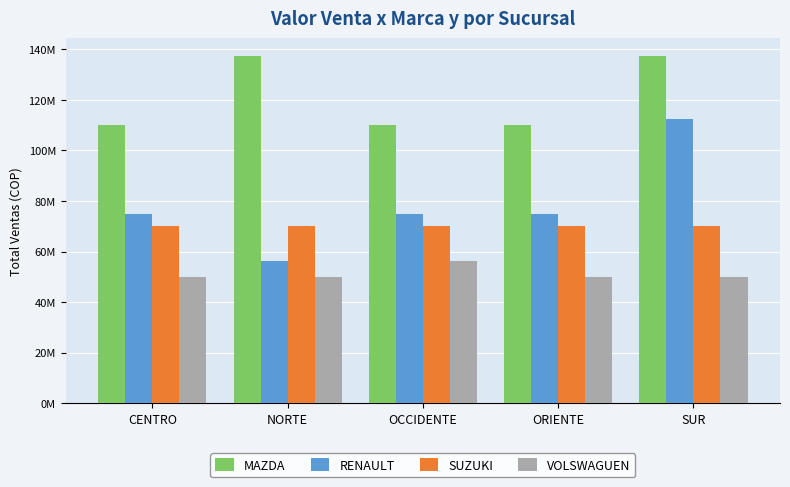

What is the difference between the highest and lowest values at NORTE?

87500000